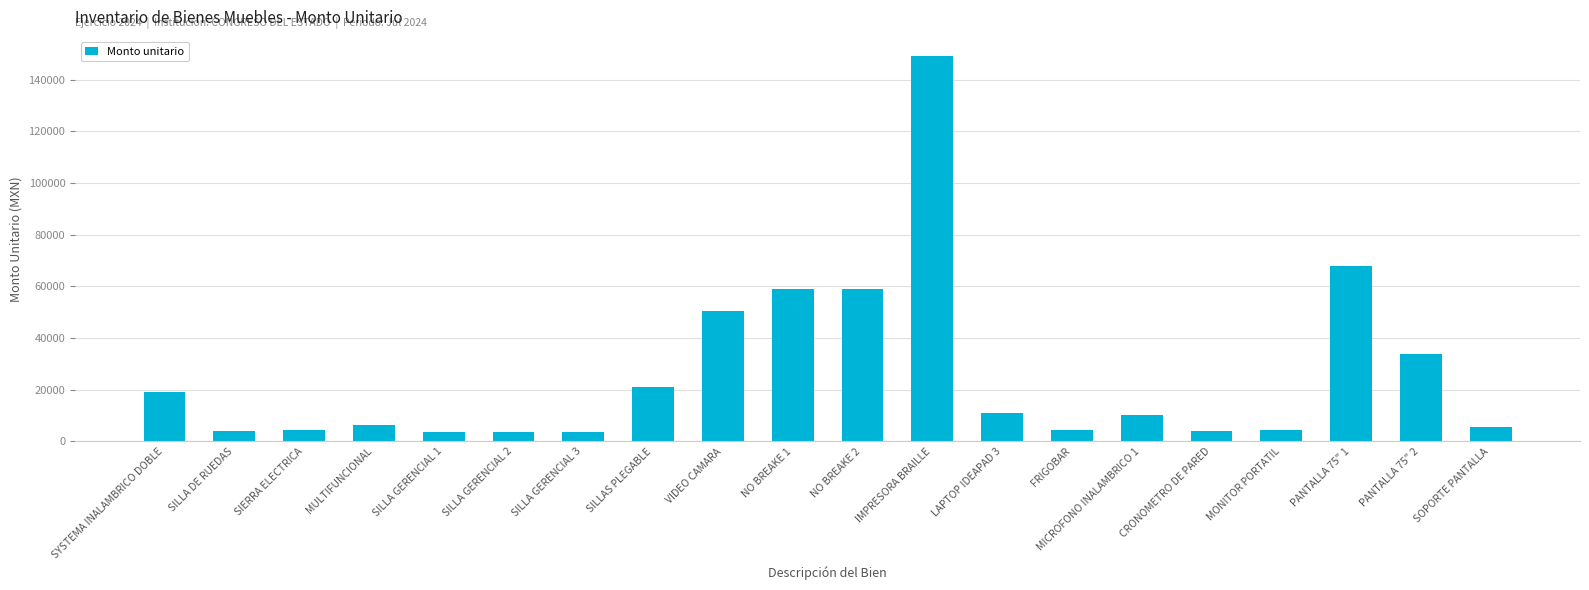

Is it true that the value at SILLAS PLEGABLE is 37585.0?

False